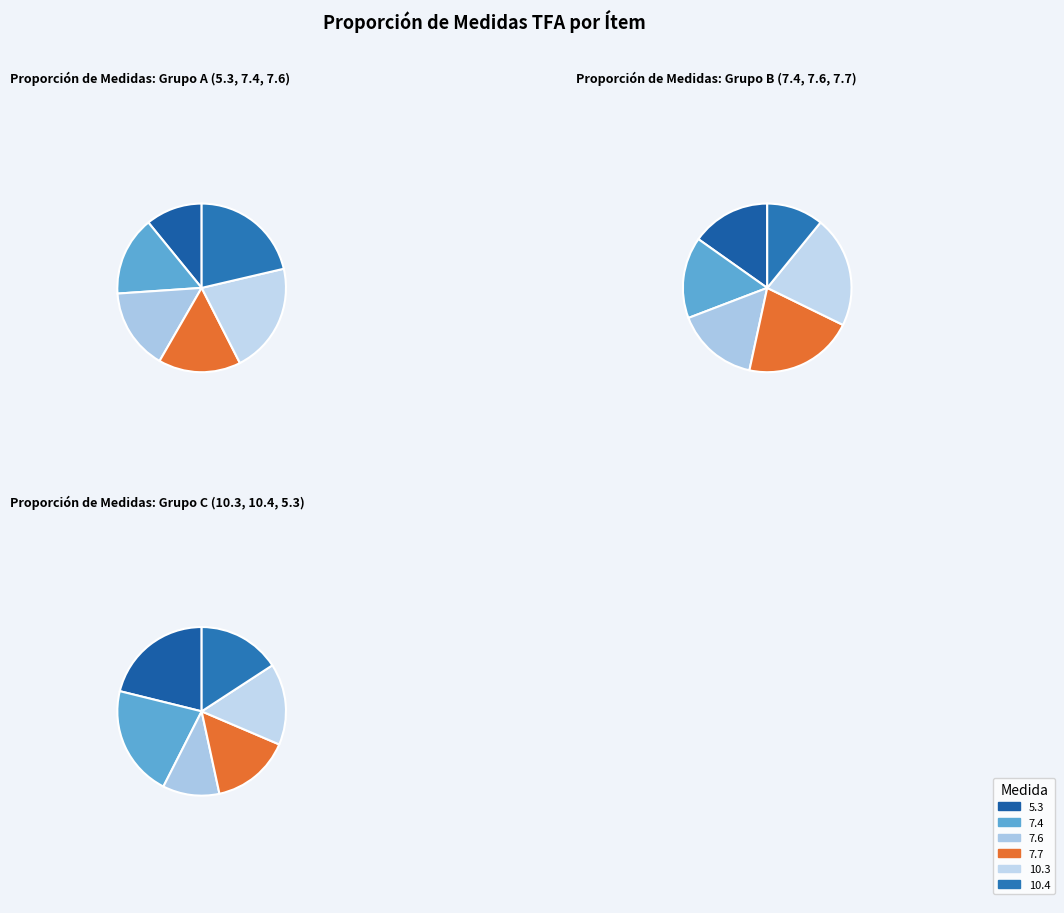

How many segments does this pie chart have?

6